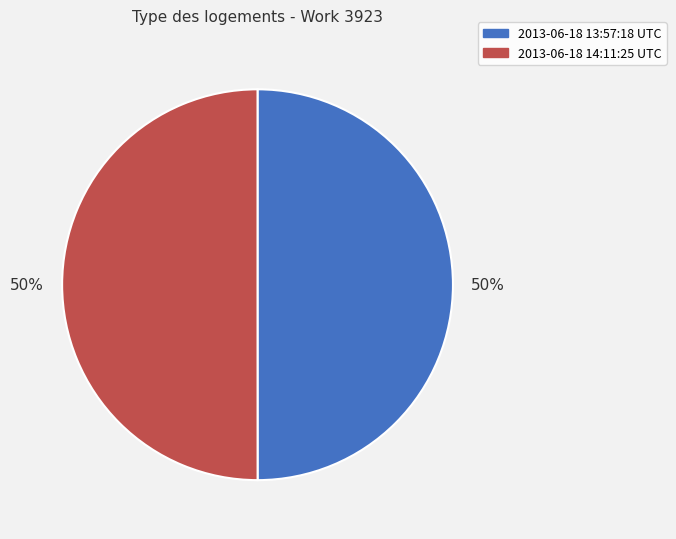

How many slices are in this pie chart?

2